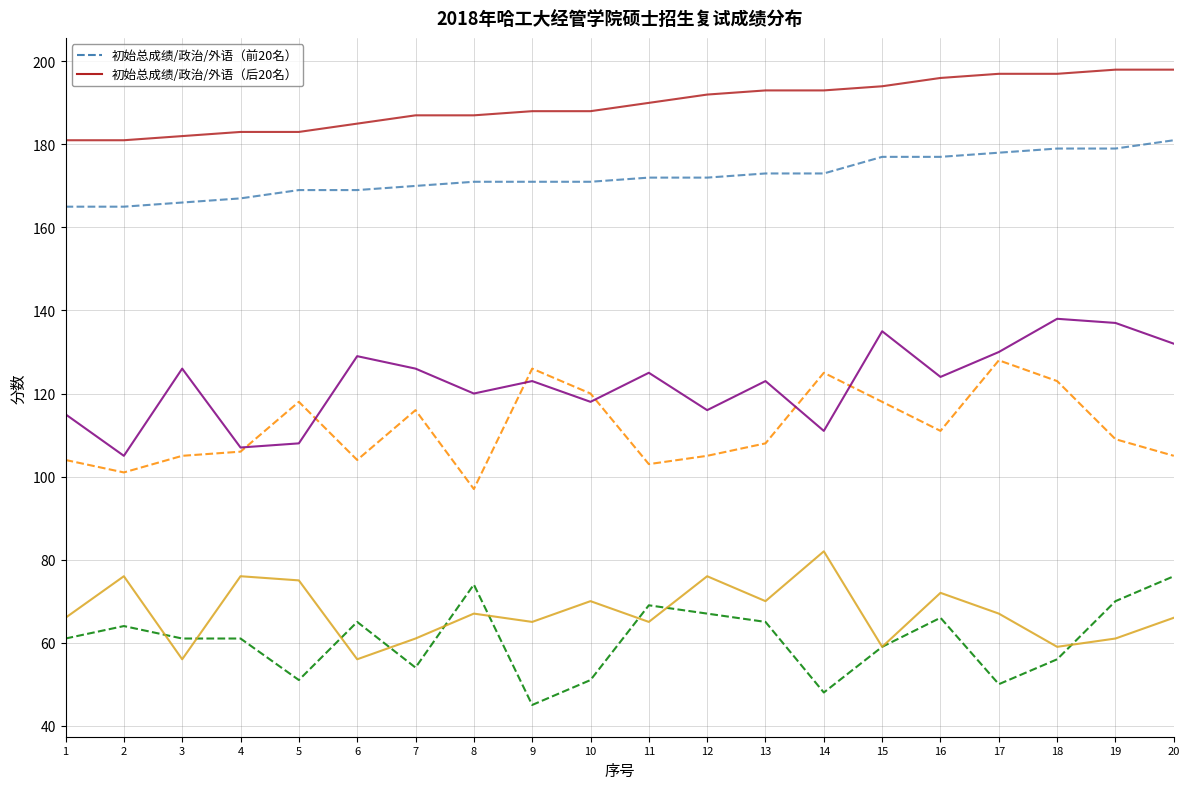

What is the total value across all series at 6?

708